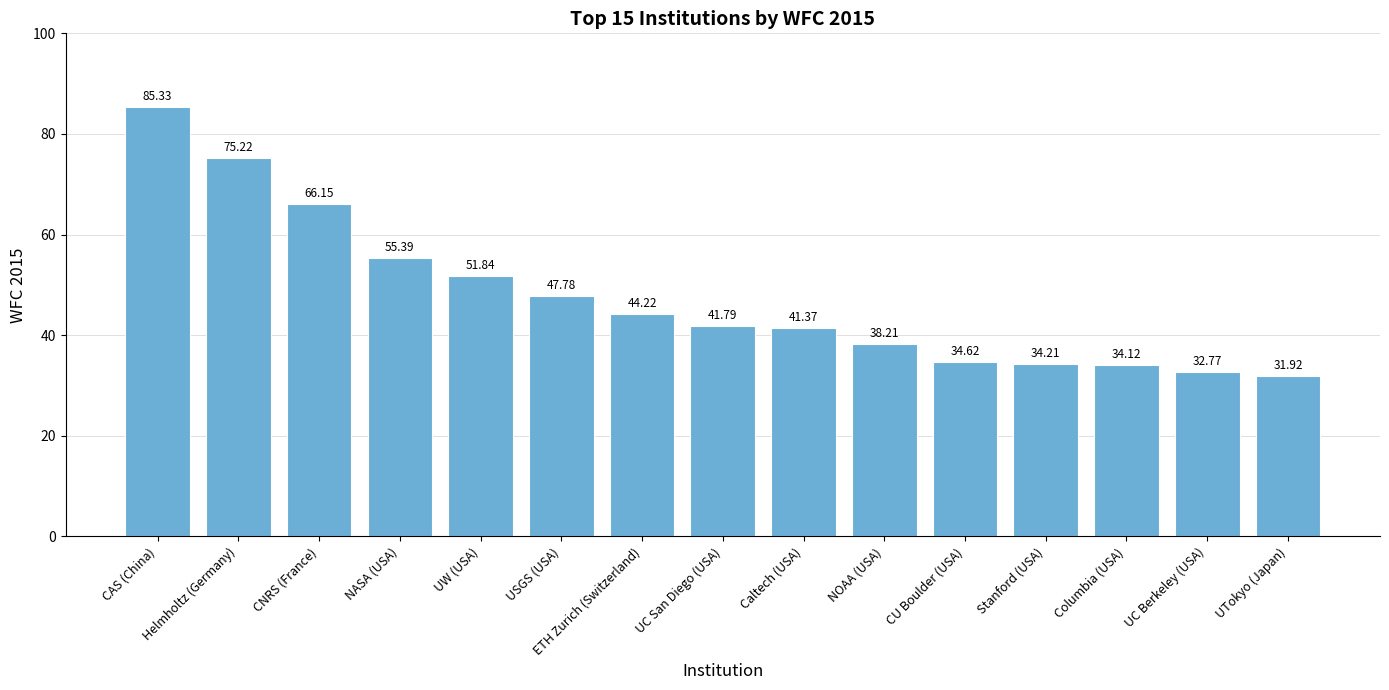

Reading right to left, what are all the values shown in this chart?

31.9	32.8	34.1	34.2	34.6	38.2	41.4	41.8	44.2	47.8	51.8	55.4	66.2	75.2	85.3